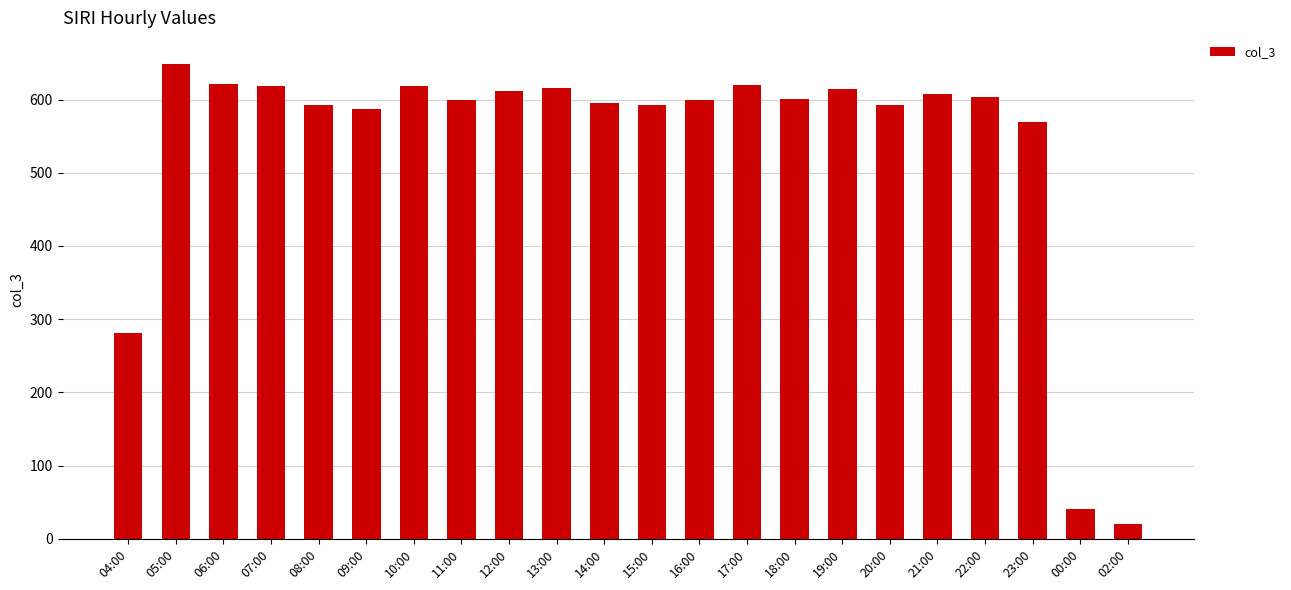

At which label does the data first exceed 601?

05:00